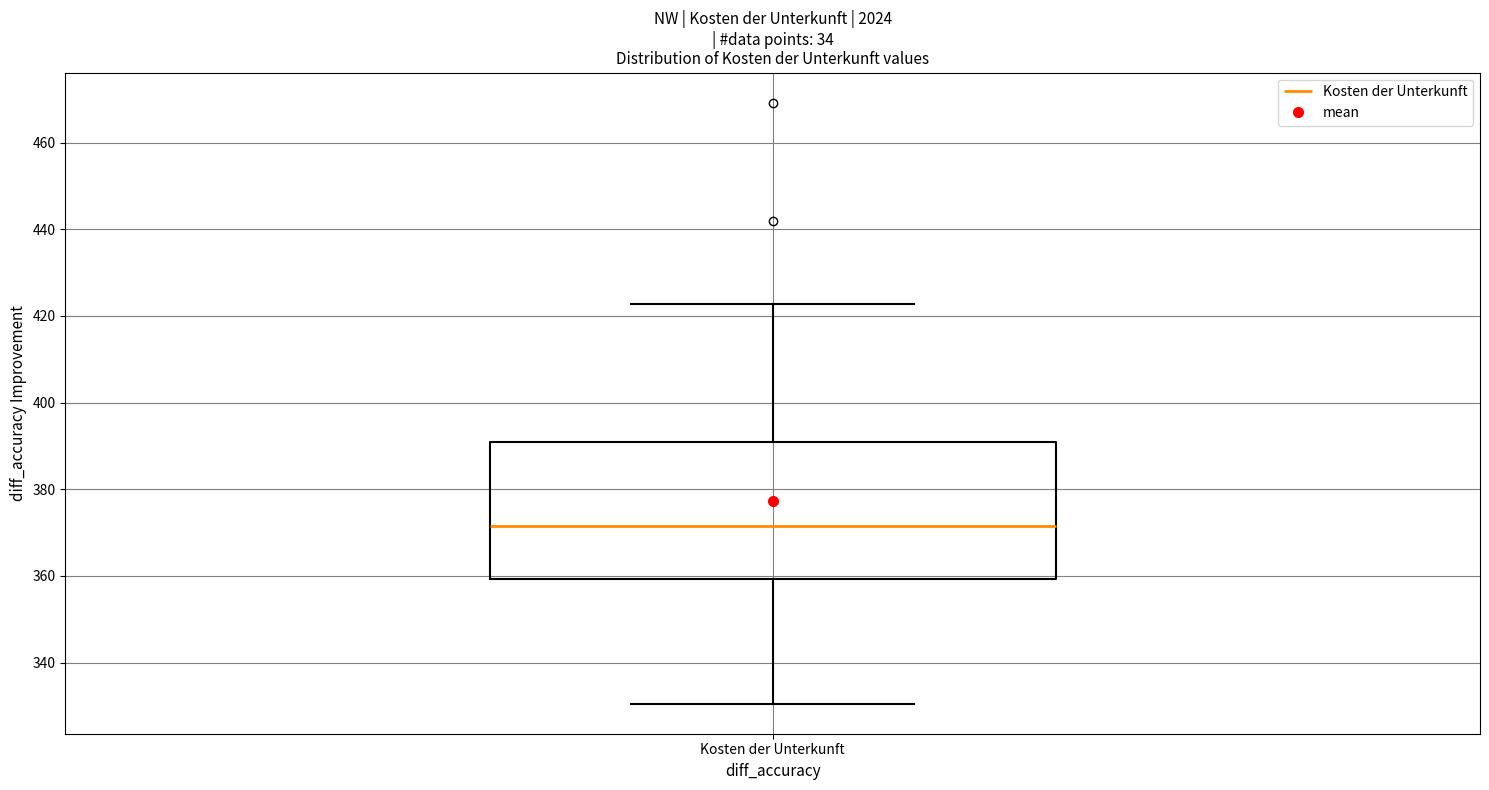

Transcribe this box plot: give where the median line is, the range the box spans, and where the two whiskers end, as read against the y-axis. The values are not printed on the chart, so give them approximately, as read against the axis.

median 372, box 360 to 390, whiskers 330 to 422